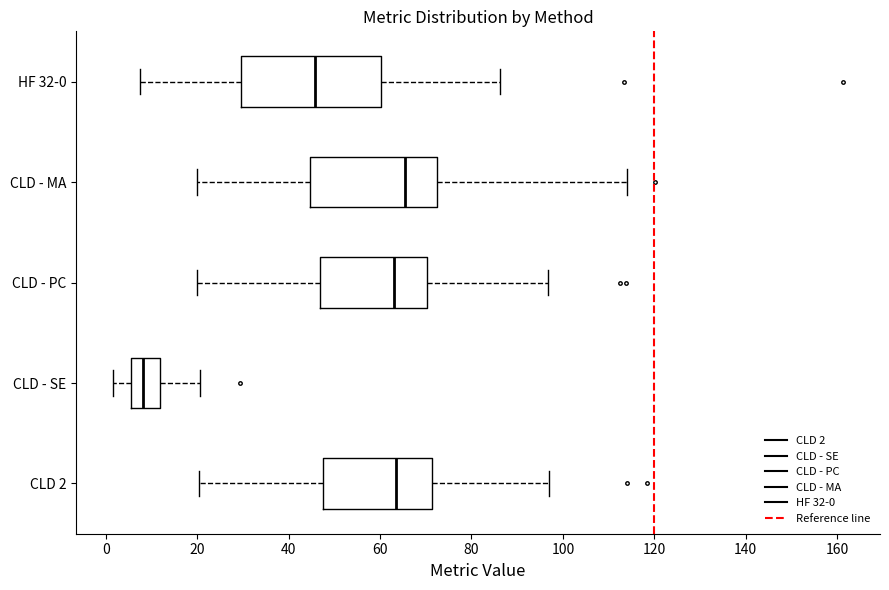

Reading bottom to top, read every box against the x-axis: the position of its median line, the range the box covers, and the ends of its whiskers. The values are not printed on the chart, so give them approximately, as read against the axis.

CLD 2: median 64, box 48 to 72, whiskers 20 to 98
CLD - SE: median 8, box 6 to 12, whiskers 2 to 20
CLD - PC: median 64, box 46 to 70, whiskers 20 to 96
CLD - MA: median 66, box 44 to 72, whiskers 20 to 114
HF 32-0: median 46, box 30 to 60, whiskers 8 to 86